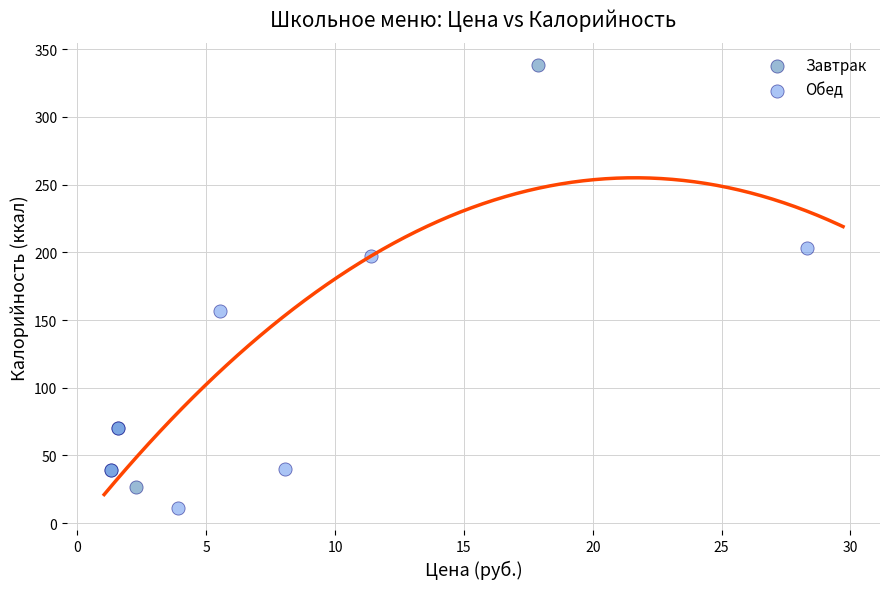

Which series contains the highest Y value?

Завтрак